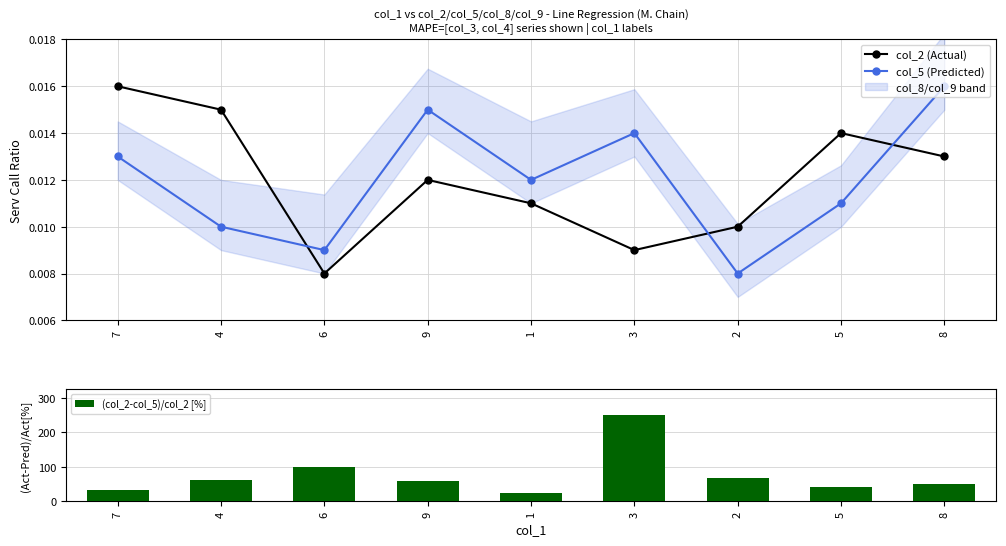

What are all the series names shown in the legend?

col_2 (Actual), col_5 (Predicted), (col_2-col_5)/col_2 [%]